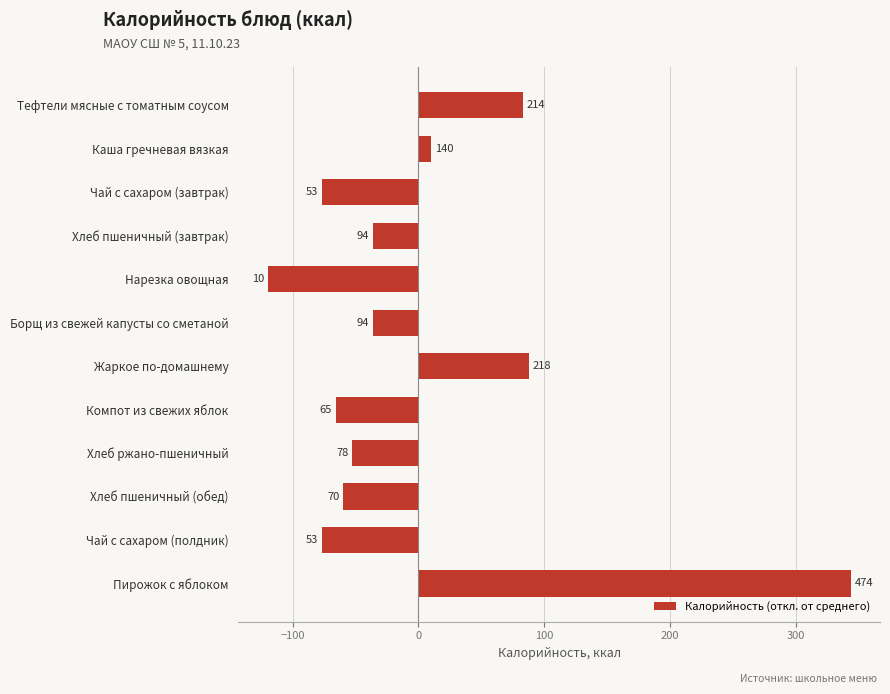

Are the bars grouped side by side (vs. stacked)?

No